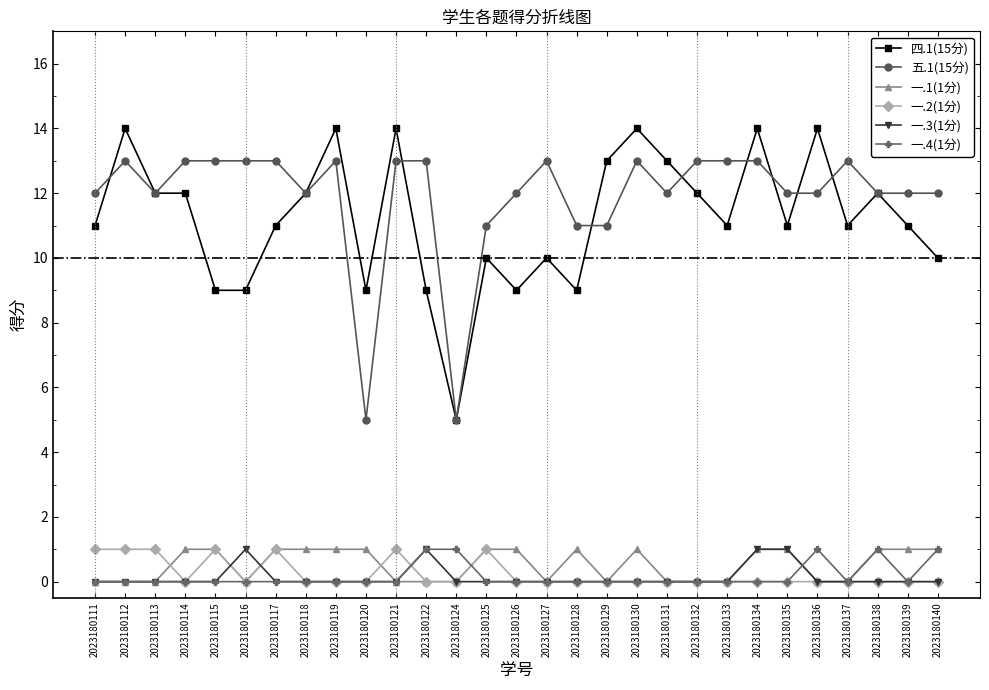

What is the lowest value of the 五.1(15分) series?

5